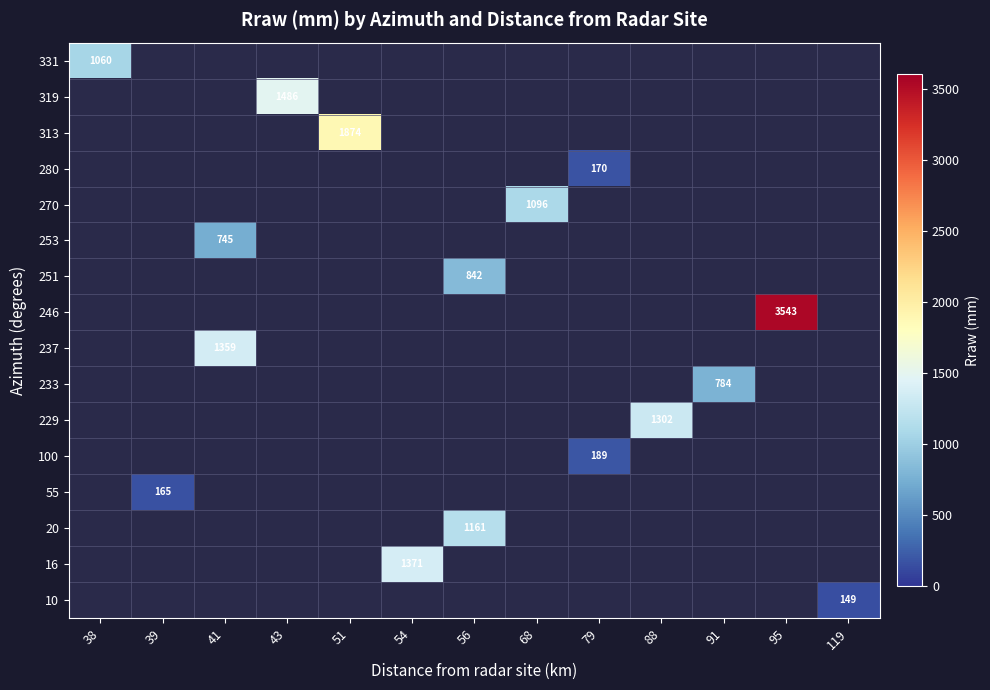

The 280 series shows 170 at 79. True or false?

True